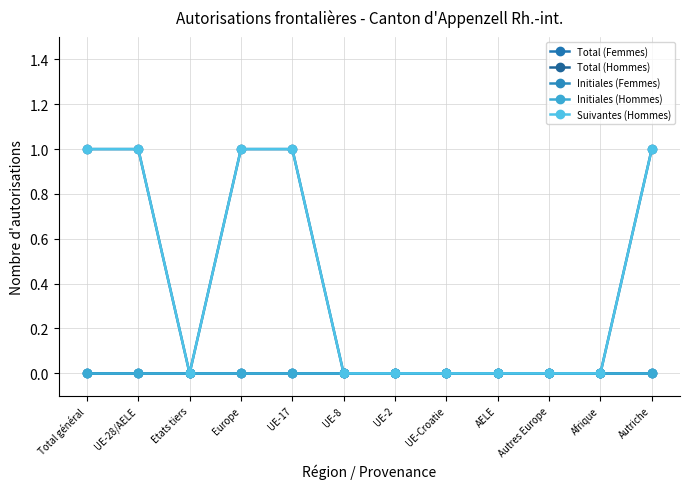

True or false: Total (Femmes) and Suivantes (Hommes) cross at least once.

False